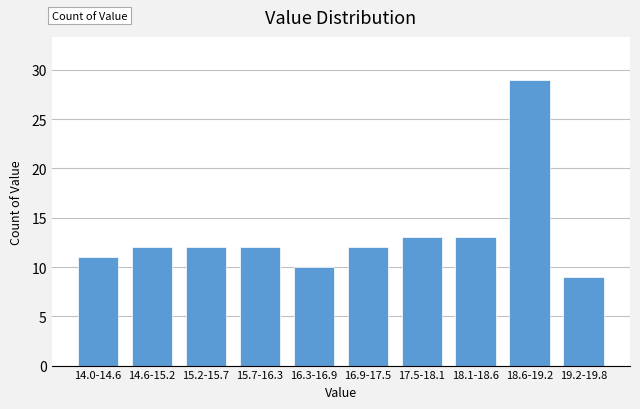

Reading right to left, what are all the values shown in this chart?

9	29	13	13	12	10	12	12	12	11